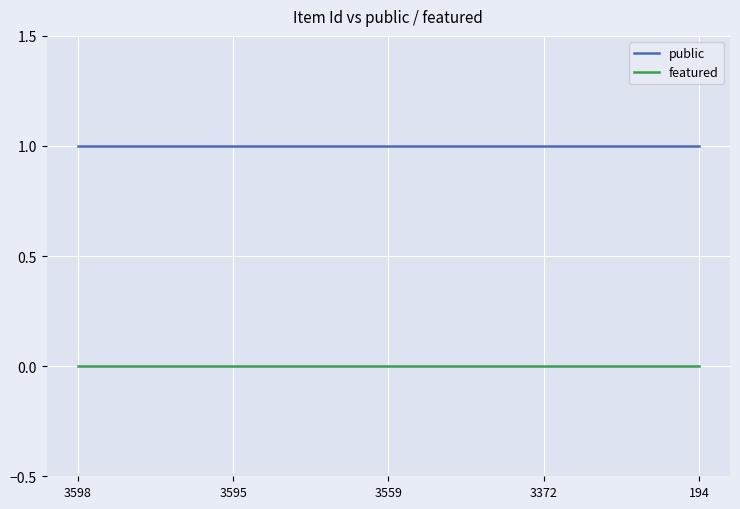

List the series in order of their peak value, highest first.

public, featured